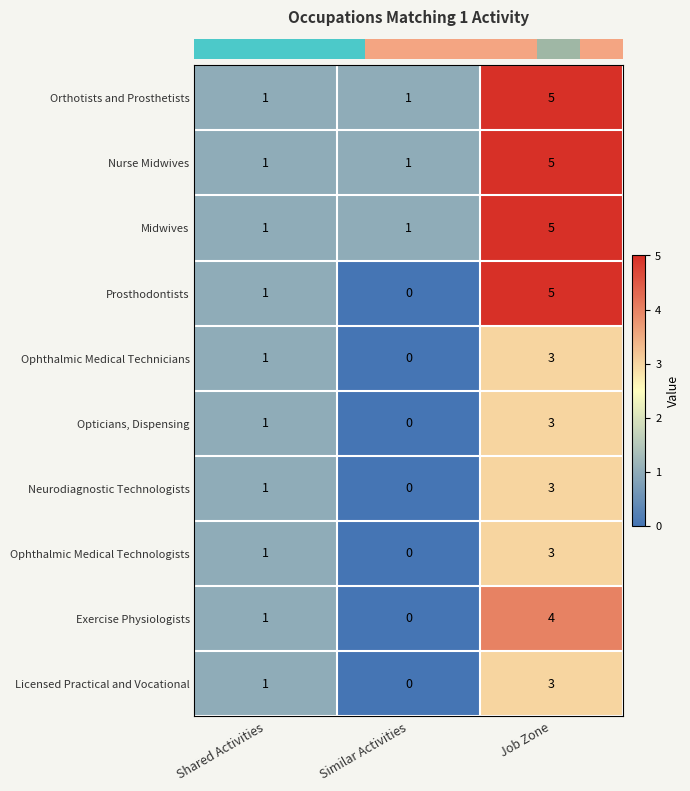

What is the total value across all series at Shared Activities?

10